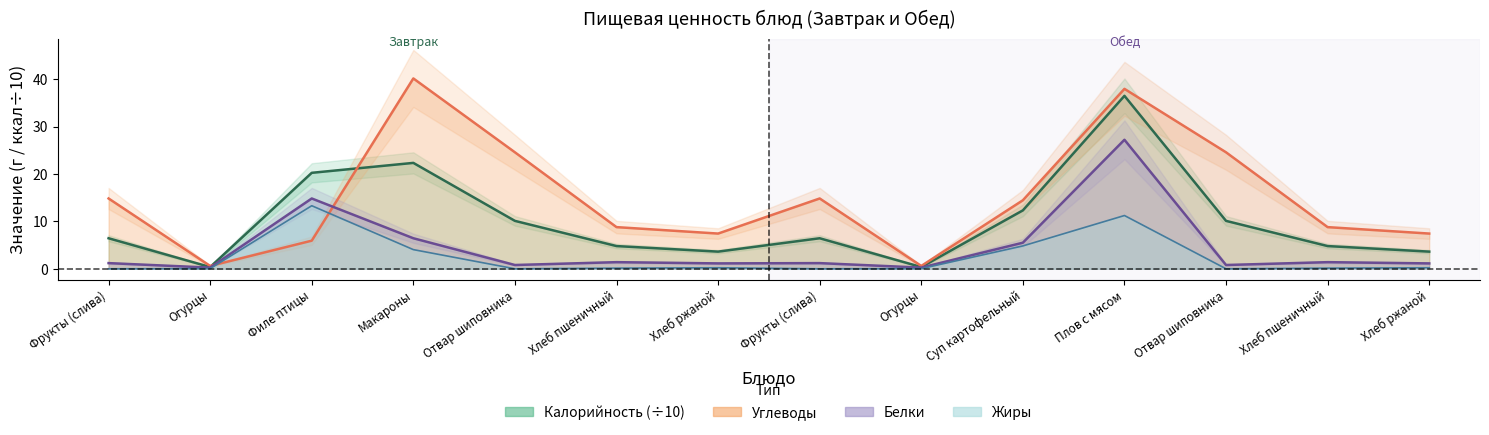

Which series has the largest total across all categories?

Углеводы